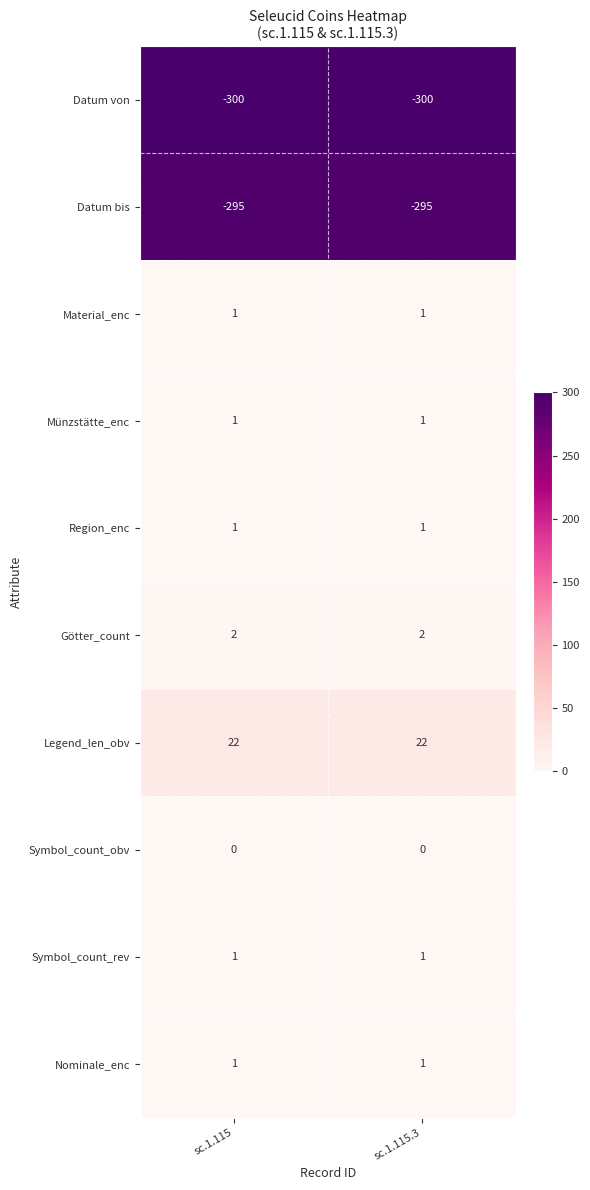

What is the maximum value for Legend_len_obv?

22